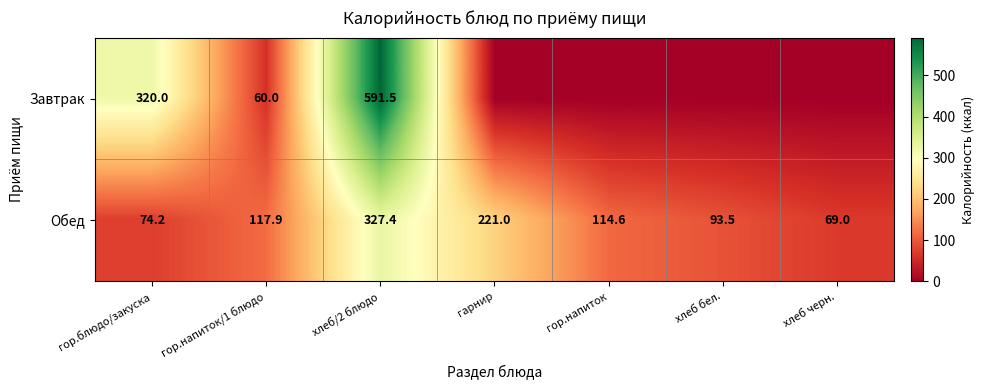

What is the spread (max minus min) of values at хлеб/2 блюдо?

264.1